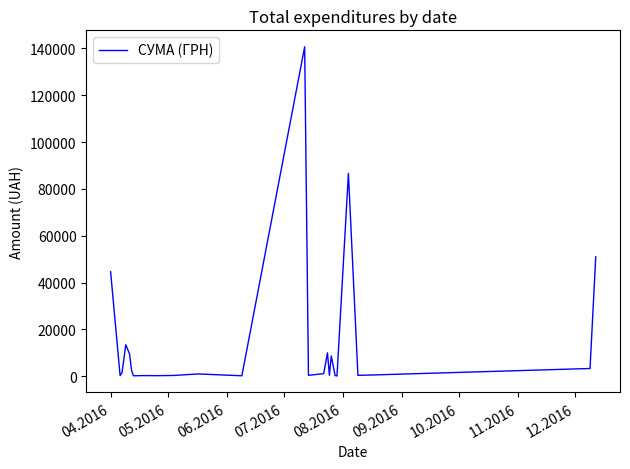

What is the greatest value displayed?

140706.2